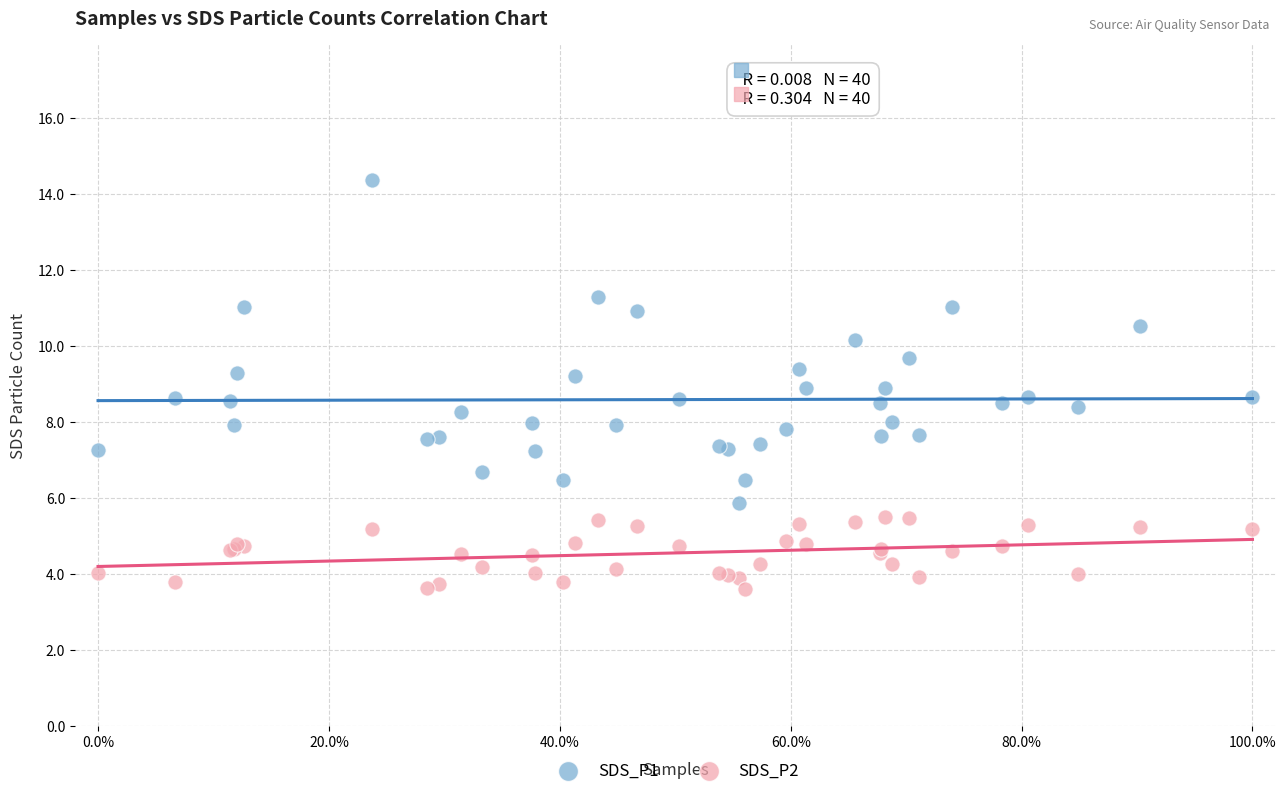

What are all the series names shown in the legend?

SDS_P1, SDS_P2